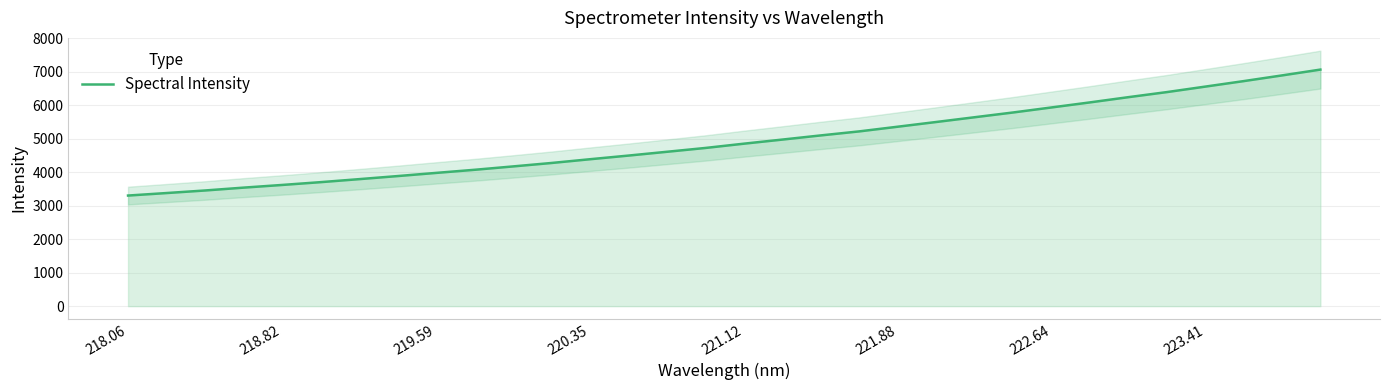

The value of Spectral Intensity at 218.06 is 3304.1. True or false?

True